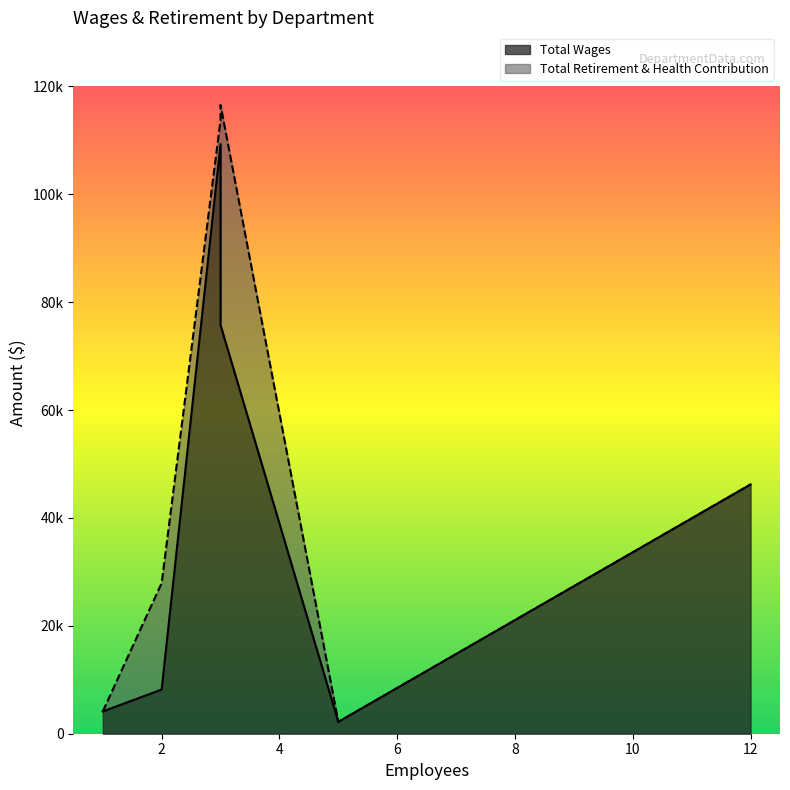

Which series has the widest spread of values?

Total Wages